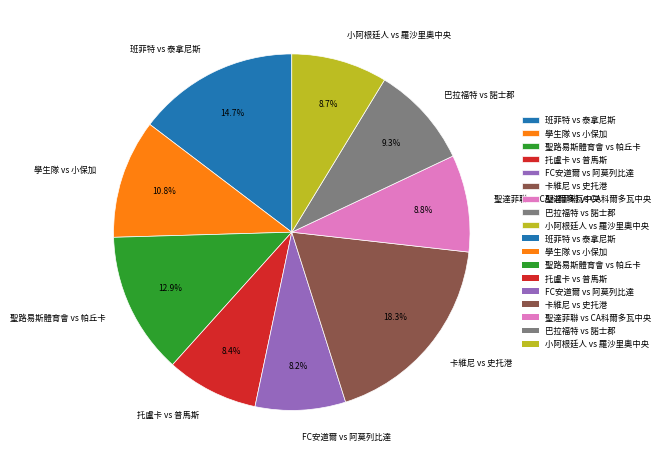

The 巴拉福特 vs 諾士郡 slice represents 24% of the pie. True or false?

False